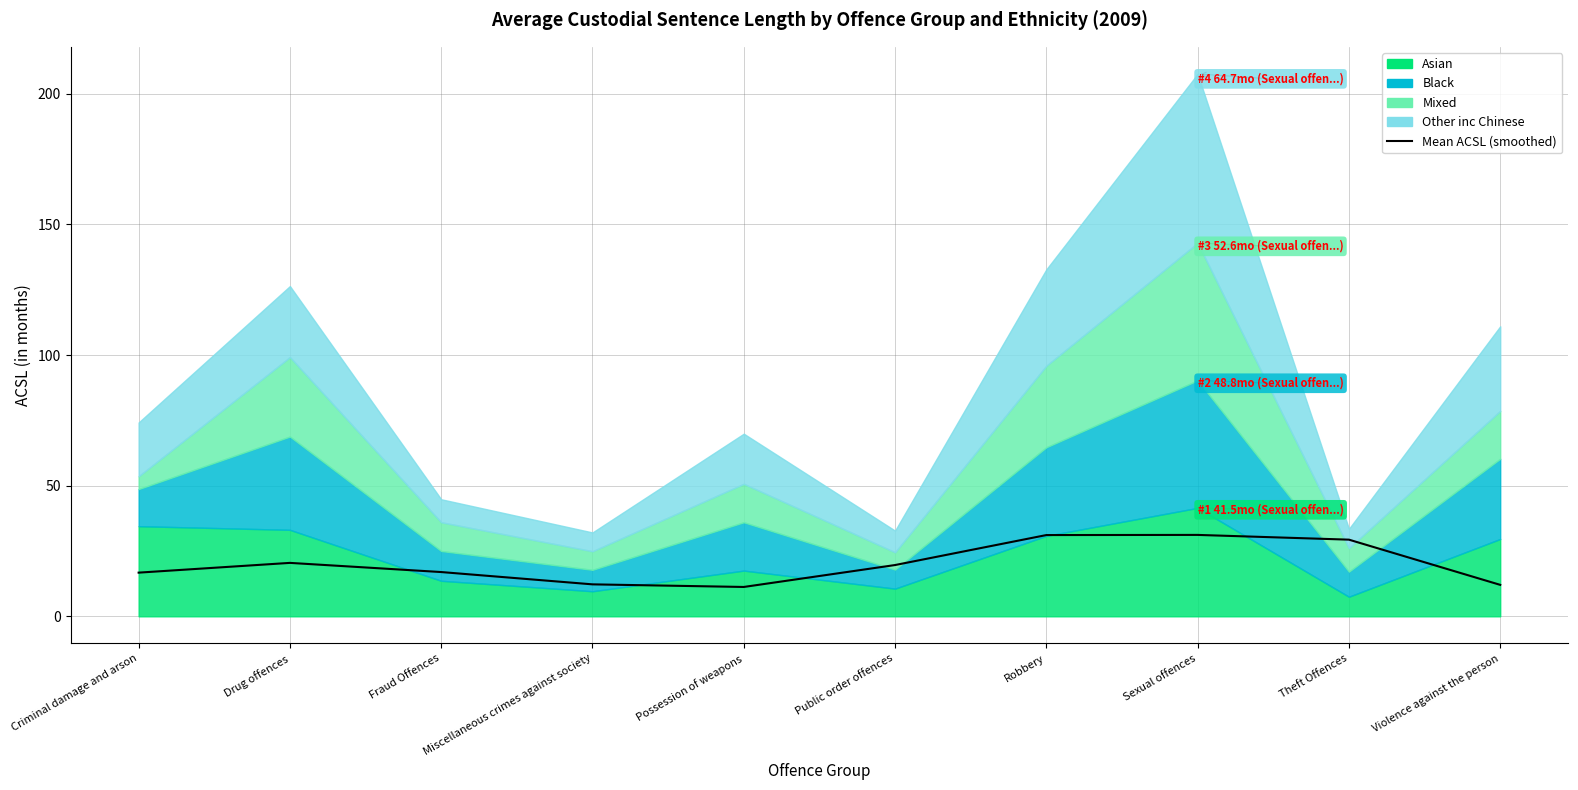

What is the ratio of the value at Sexual offences to the value at Public order offences?

1.6